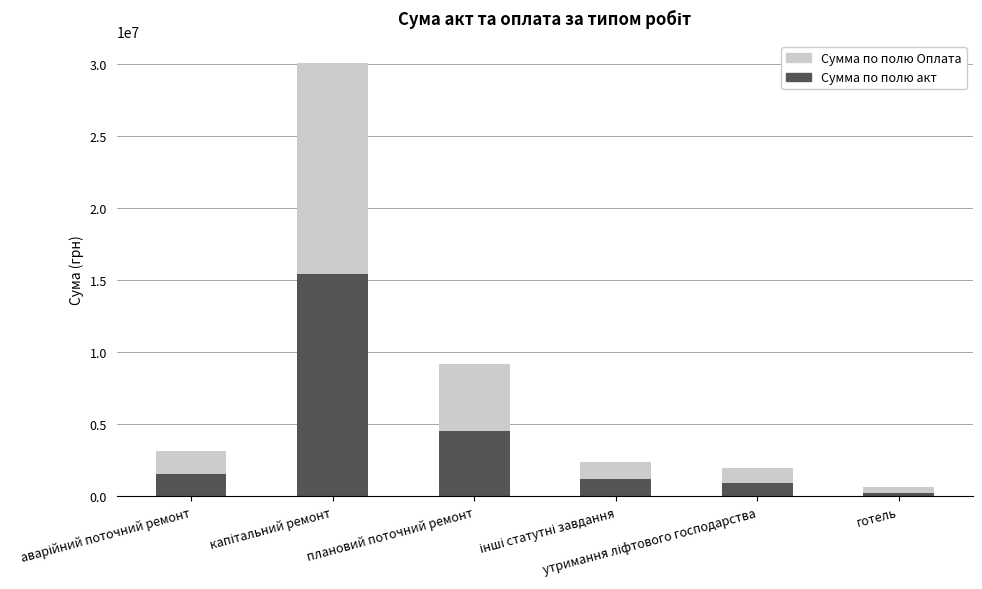

How many series are shown in this chart?

2